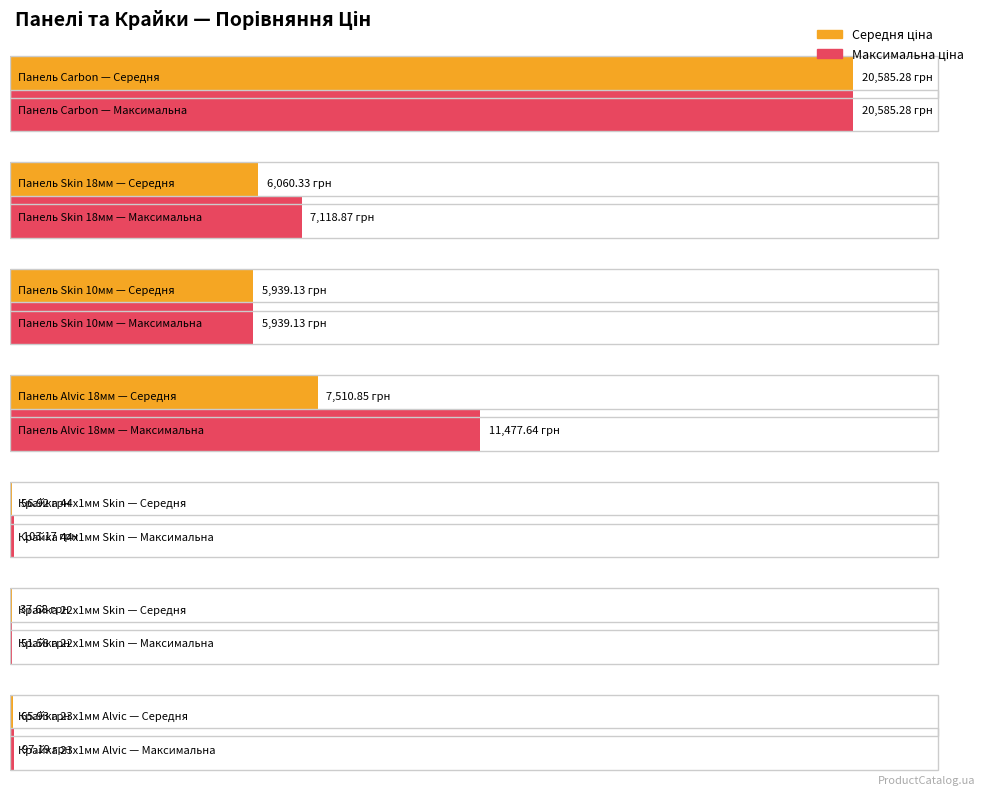

How many series are shown in this chart?

2